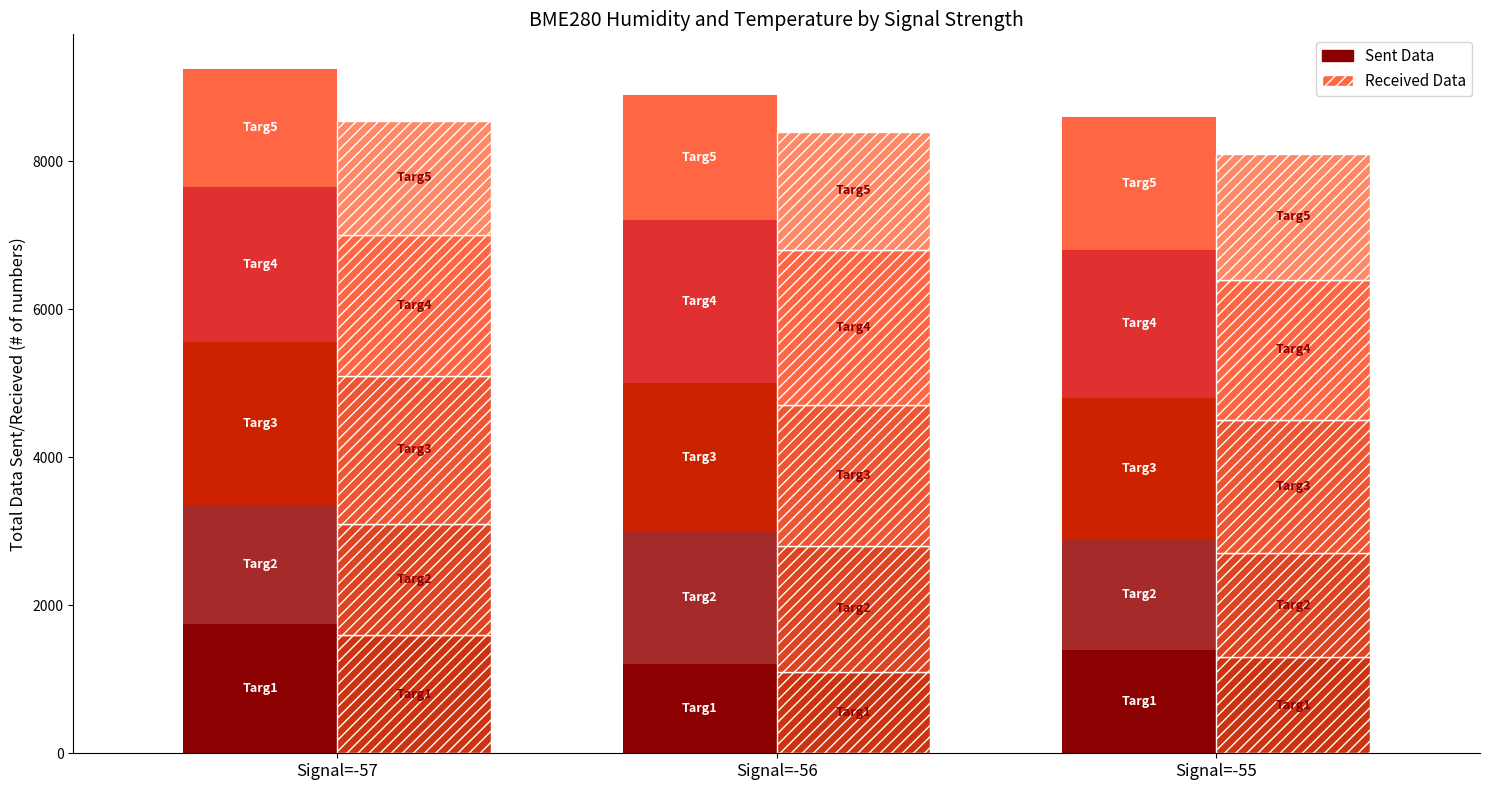

Are the bars horizontal?

No